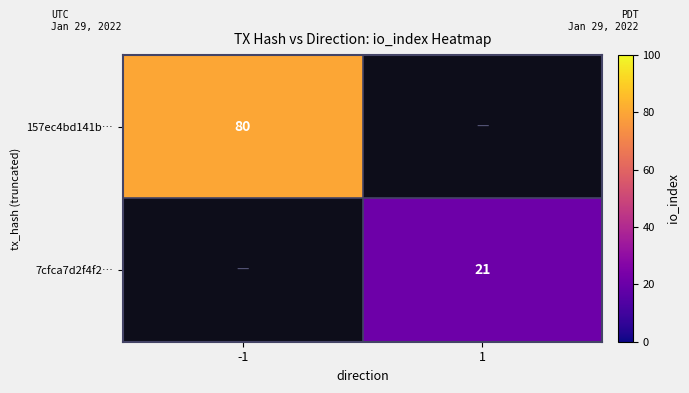

At which category does the chart reach its minimum across all series?

1